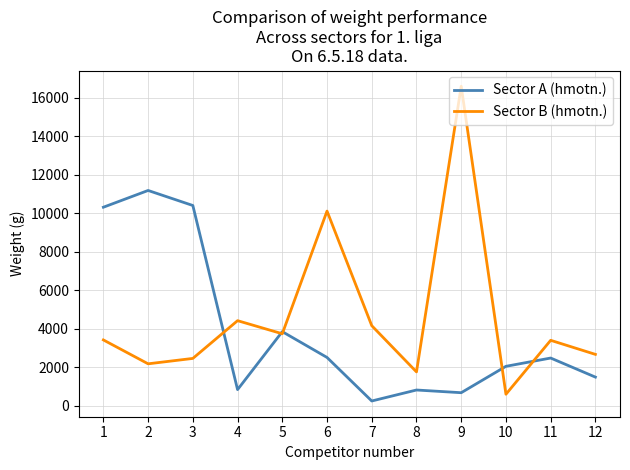

Rank the series by their maximum value, from highest to lowest.

Sector B (hmotn.), Sector A (hmotn.)